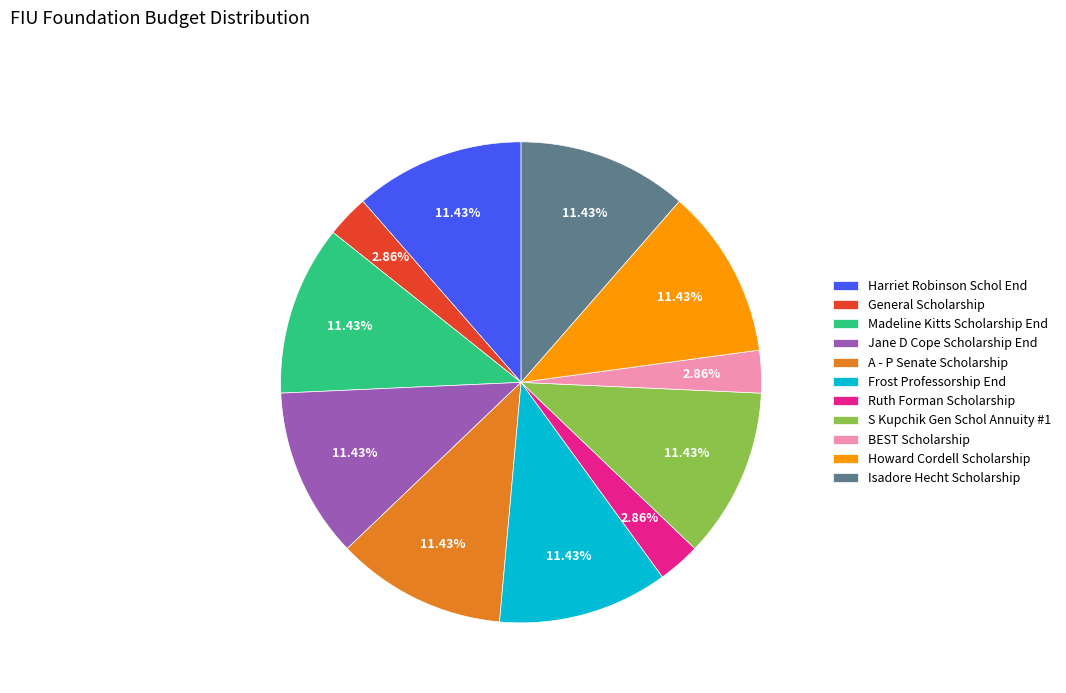

Is there a majority slice in this chart?

No